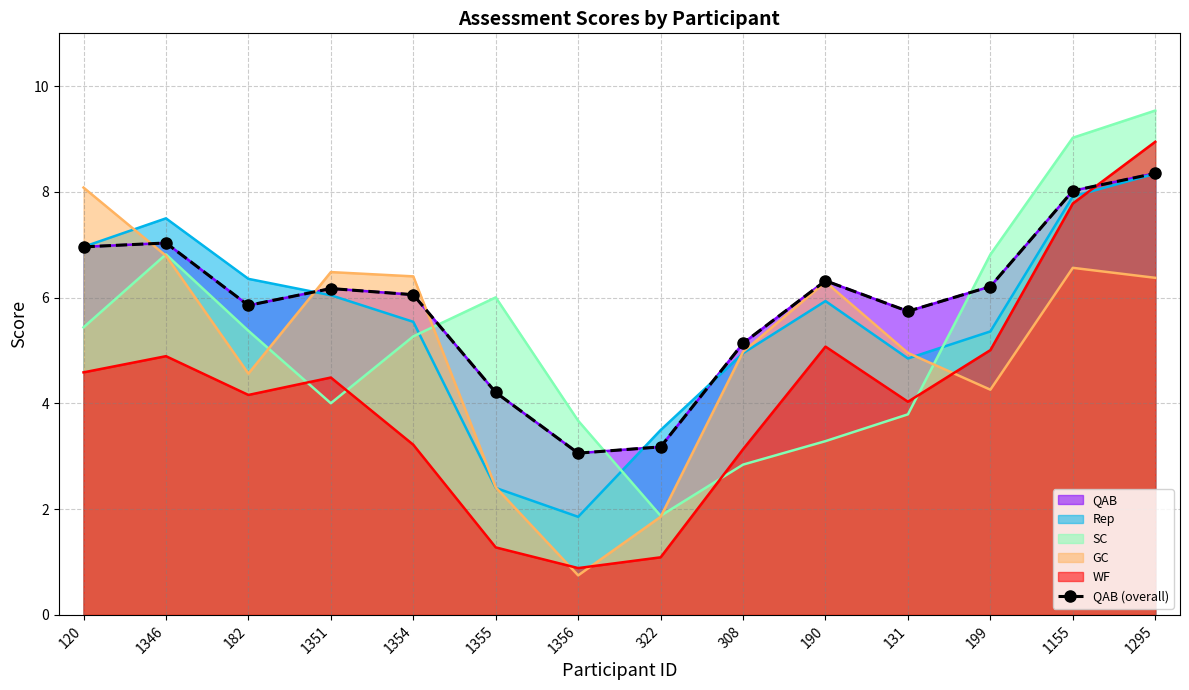

What is the average value?

5.9